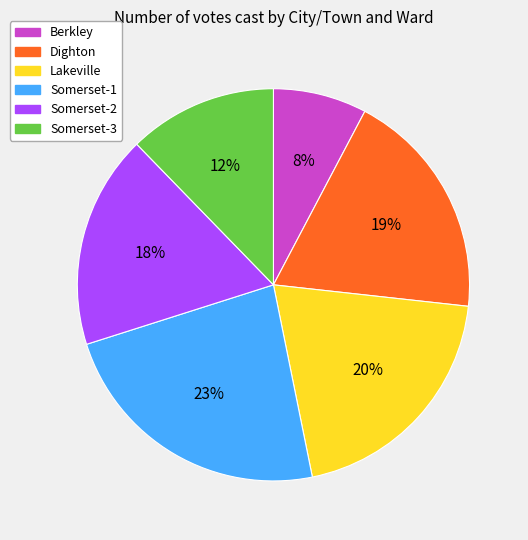

Count the number of slices in the pie.

6